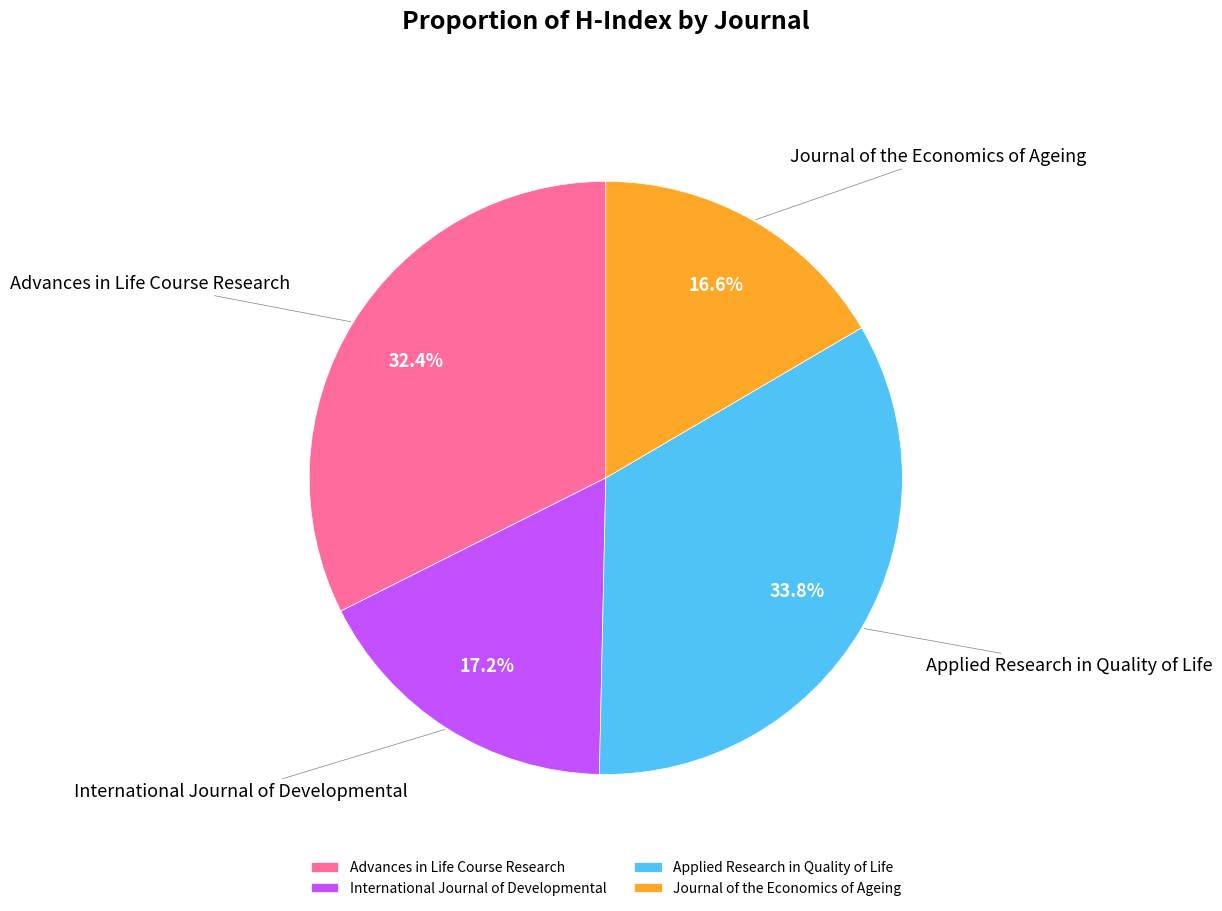

Which has a higher value, Advances in Life Course Research or Journal of the Economics of Ageing?

Advances in Life Course Research